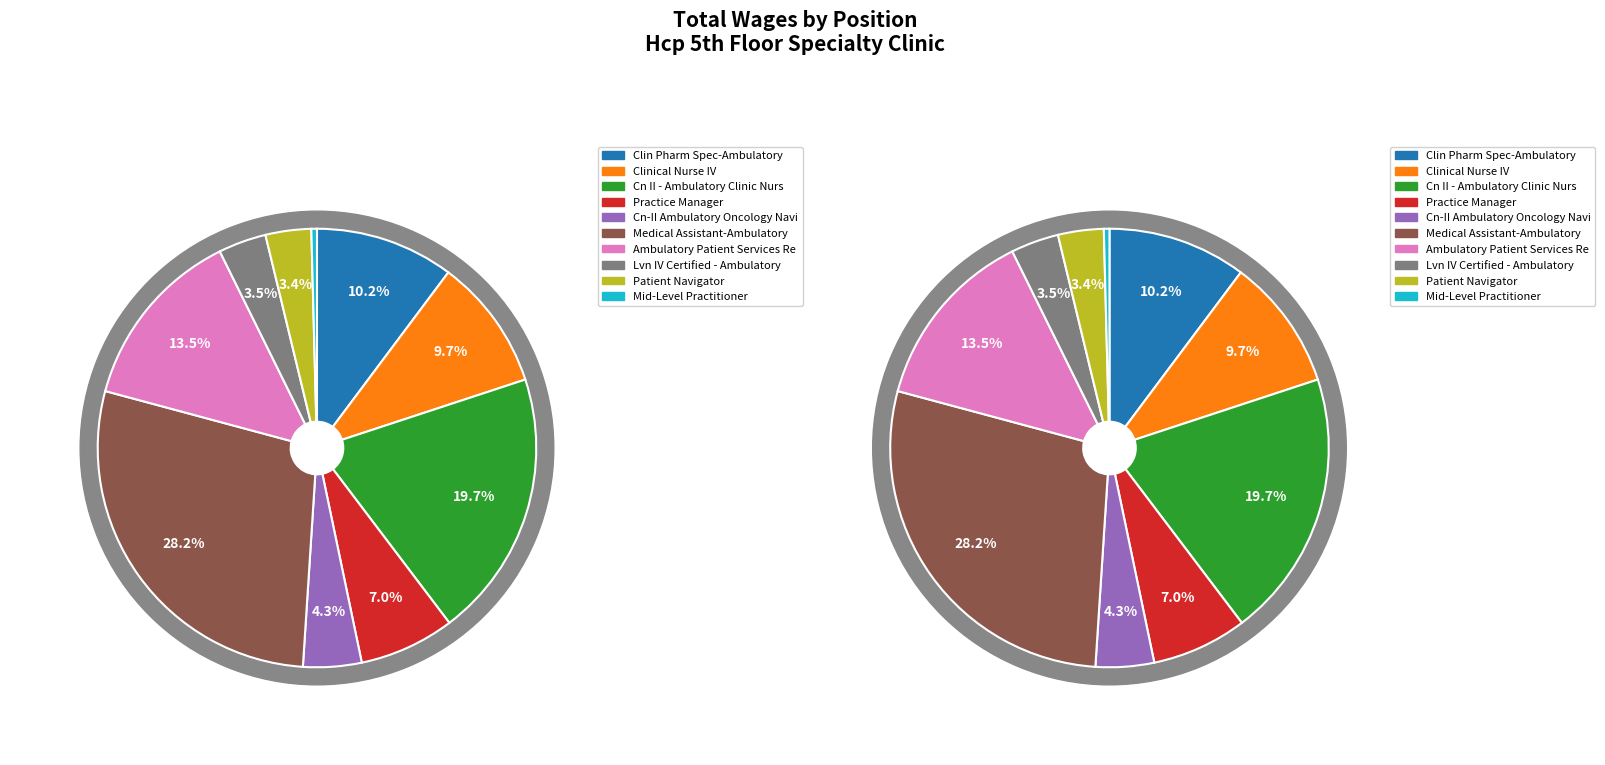

The Cn II - Ambulatory Clinic Nurs slice represents 15% of the pie. True or false?

False